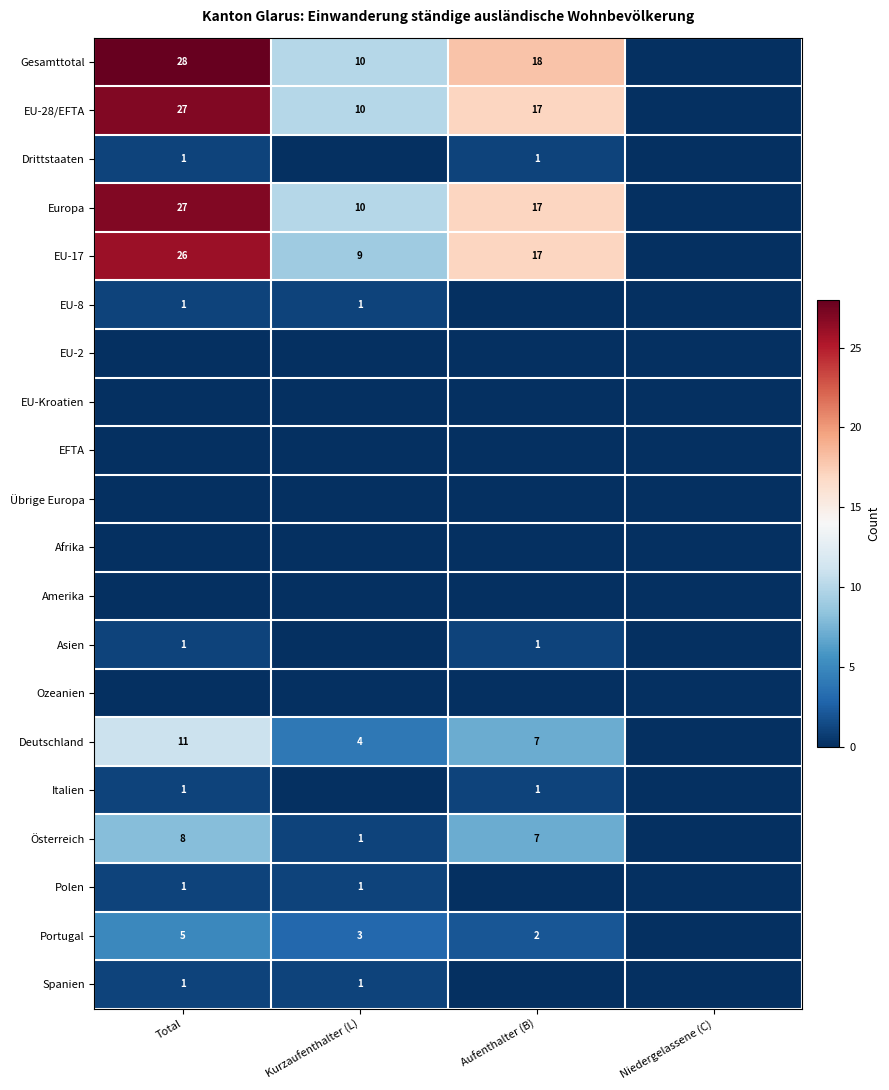

True or false: EU-17 has a value of 17 at Aufenthalter (B).

True